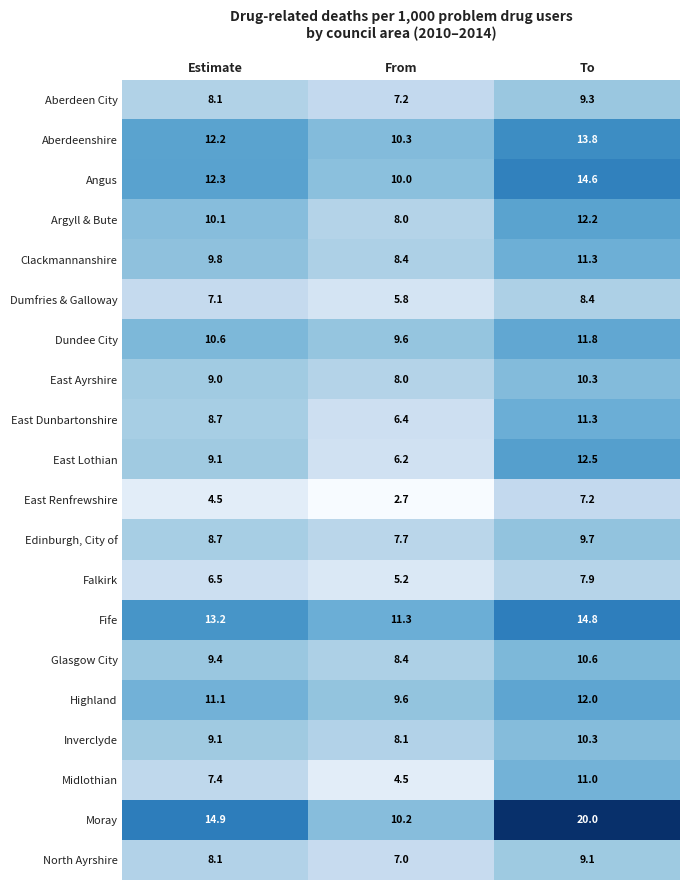

Which series has the largest total across all categories?

Moray